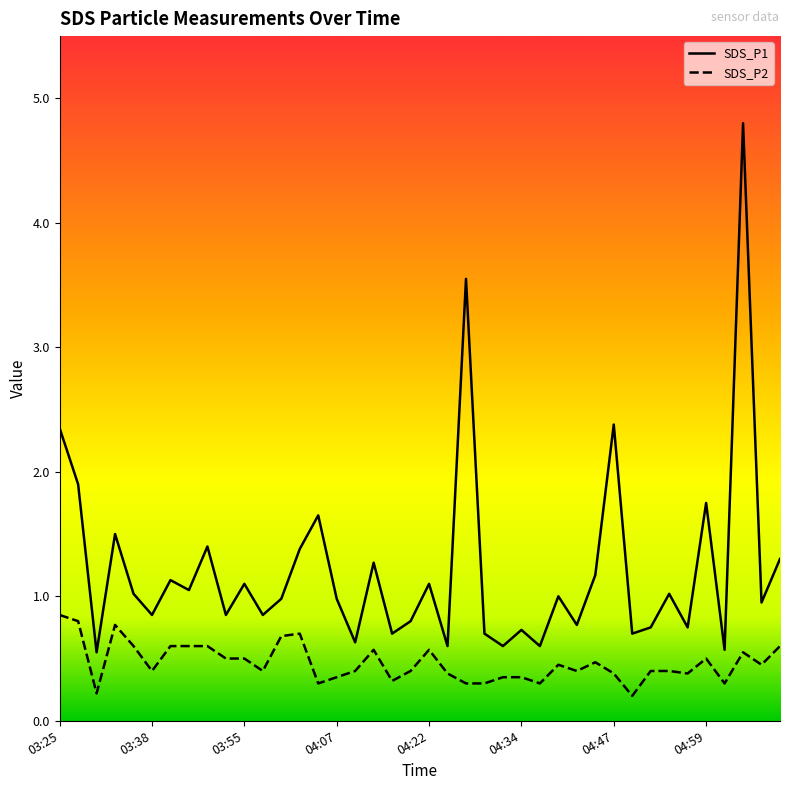

What are all the series names shown in the legend?

SDS_P1, SDS_P2